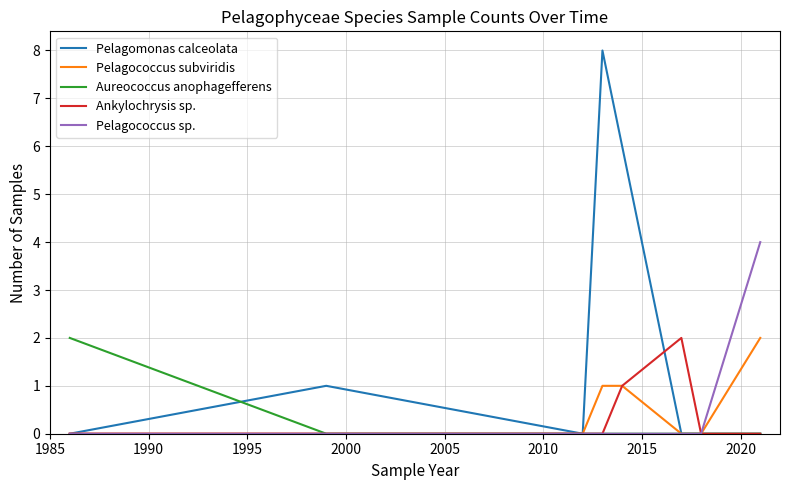

Which series has the largest range (max minus min)?

Pelagomonas calceolata